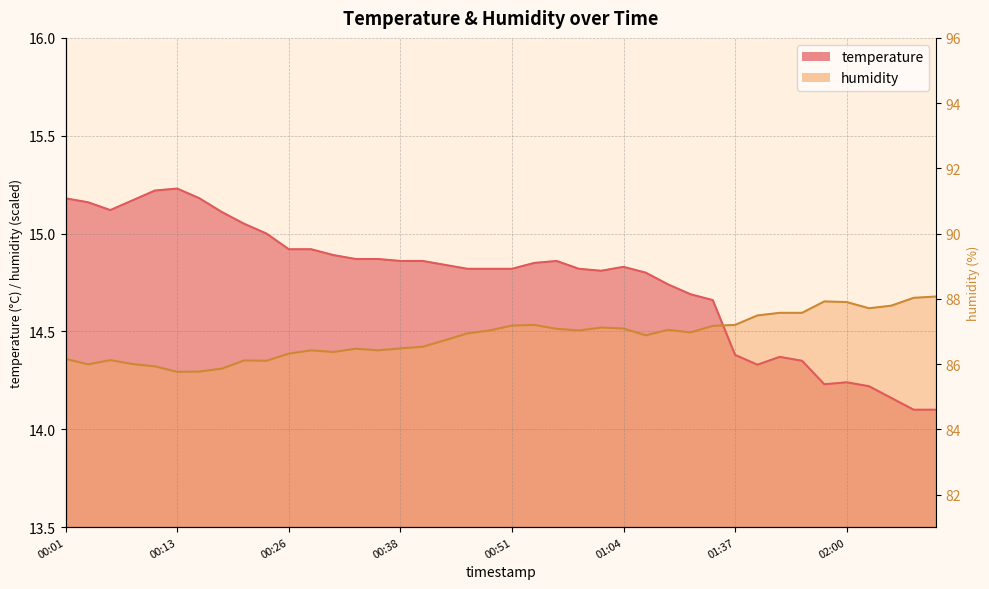

At how many categories does at least one series exceed 14?

40